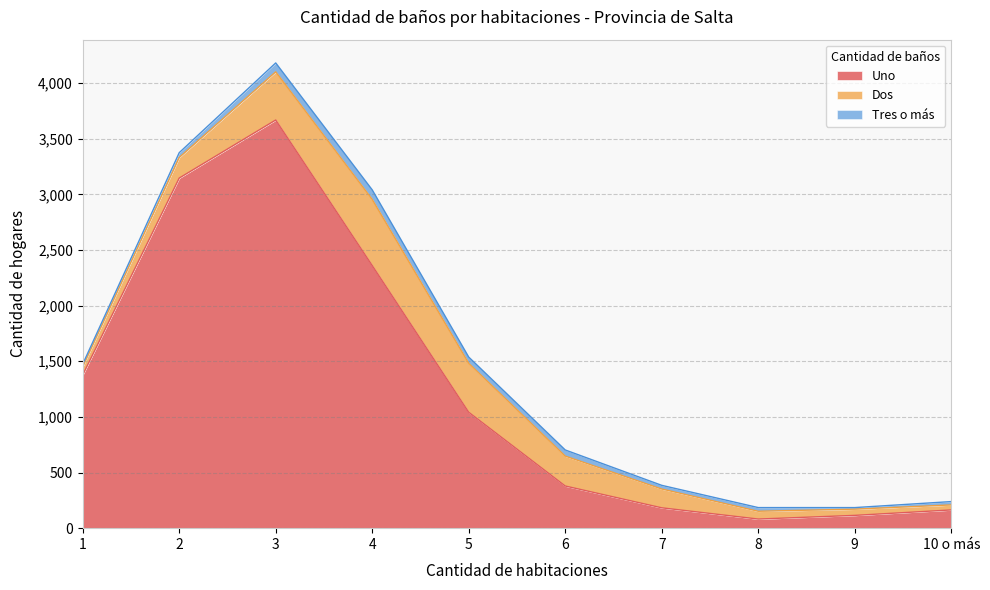

True or false: Tres o más and Uno cross at least once.

False